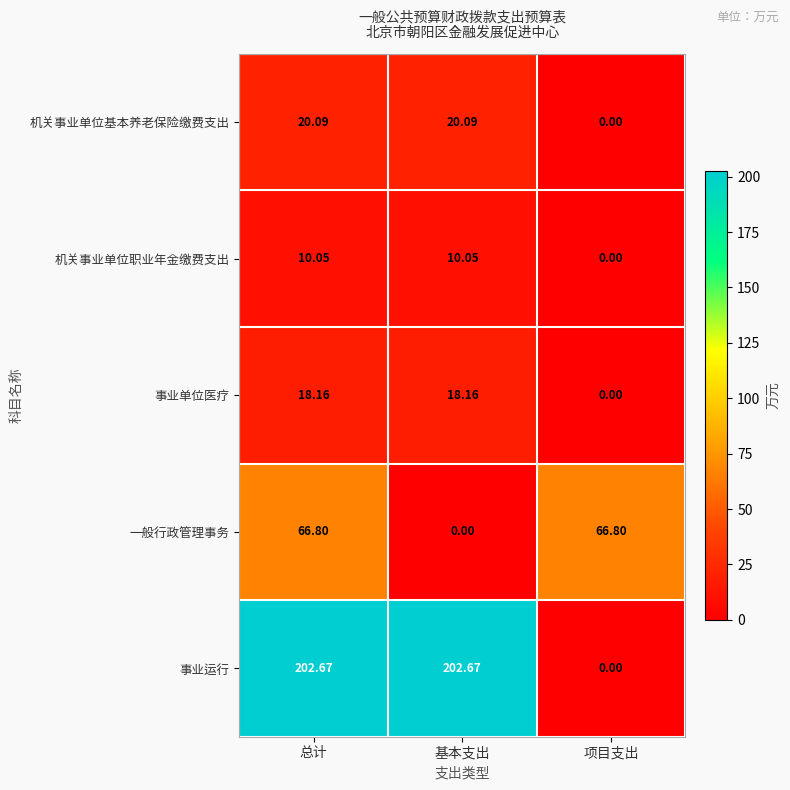

At which label does 机关事业单位职业年金缴费支出 reach its minimum?

项目支出